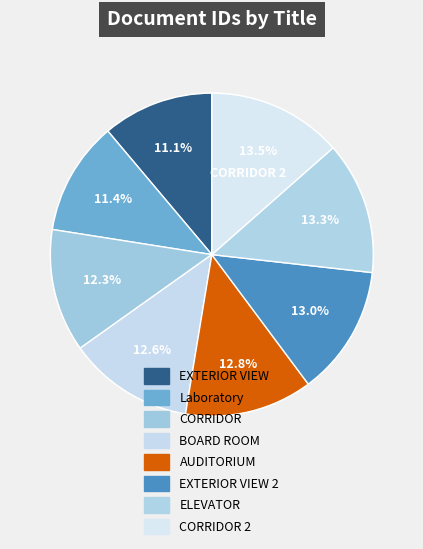

Which has a higher value, CORRIDOR 2 or EXTERIOR VIEW?

CORRIDOR 2